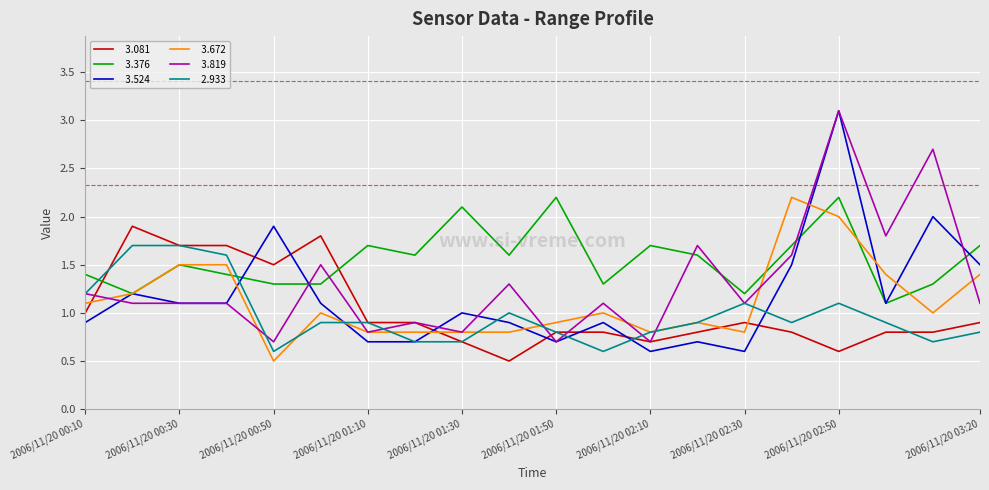

What is the greatest value displayed?

3.1